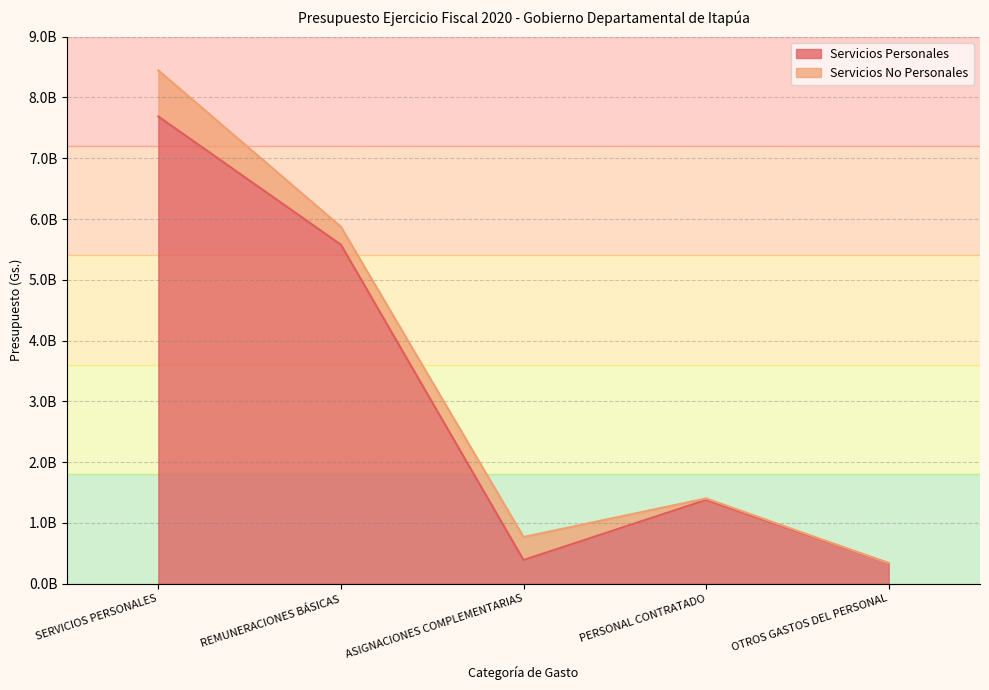

What is the label of the 3rd point from the left?

ASIGNACIONES COMPLEMENTARIAS